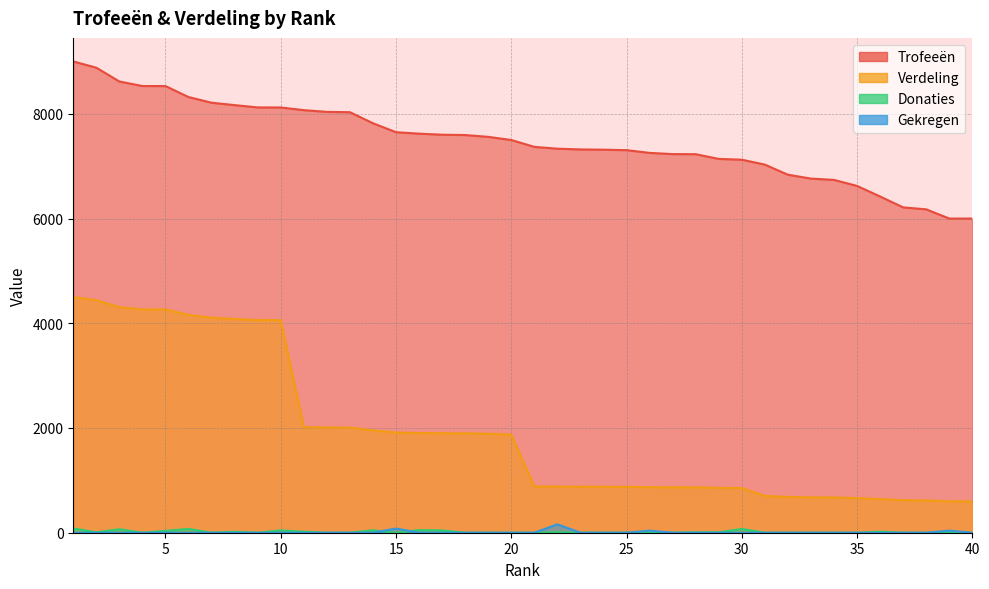

What is the difference between the maximum and minimum values in the Donaties series?

82